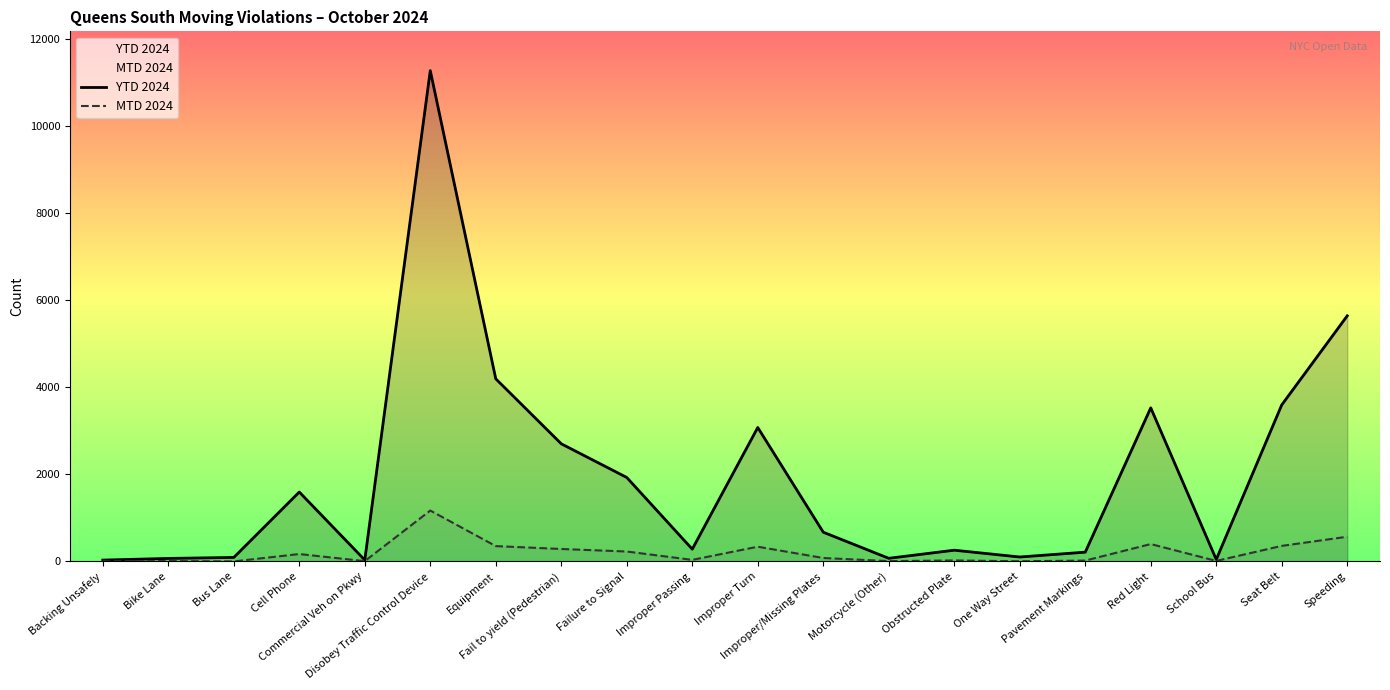

What is the maximum value shown in the chart?

11265